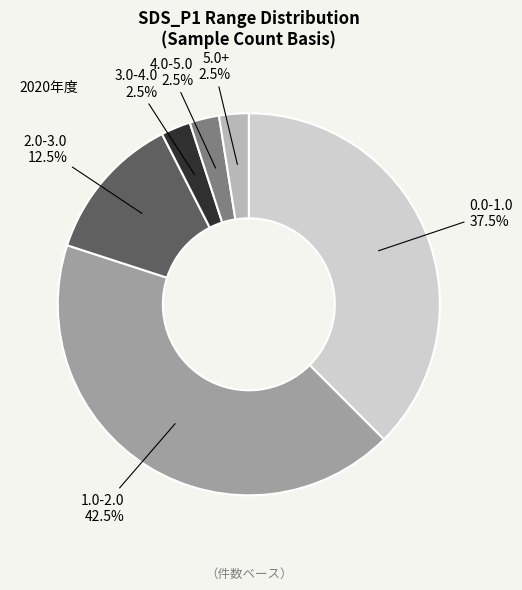

What is the largest slice in the pie chart?

1.0-2.0